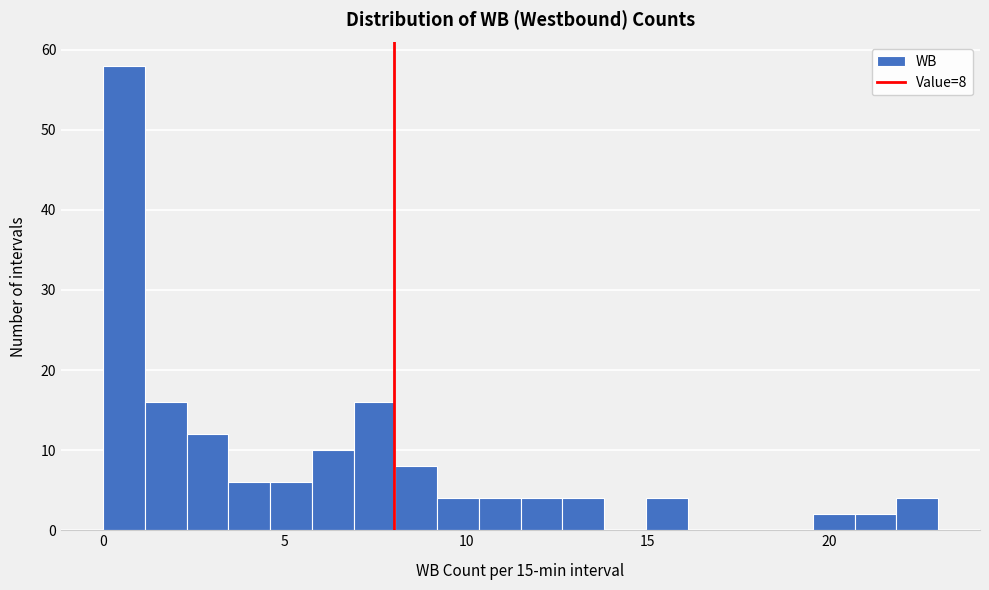

Around what value on the x-axis is the tallest bar? Give the approximate position of its centre, as read against the axis.

0.5